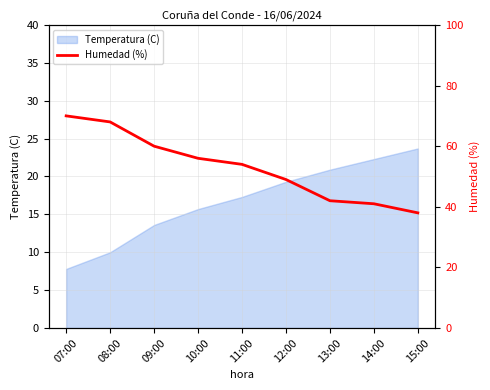

At which category does the chart reach its peak across all series?

07:00